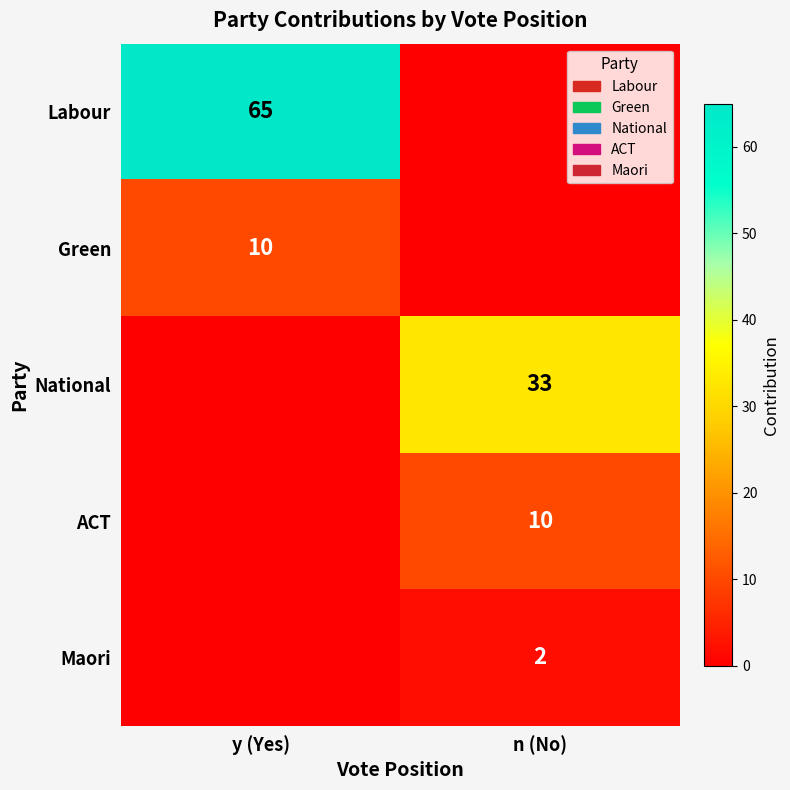

The Green series shows 5 at y (Yes). True or false?

False